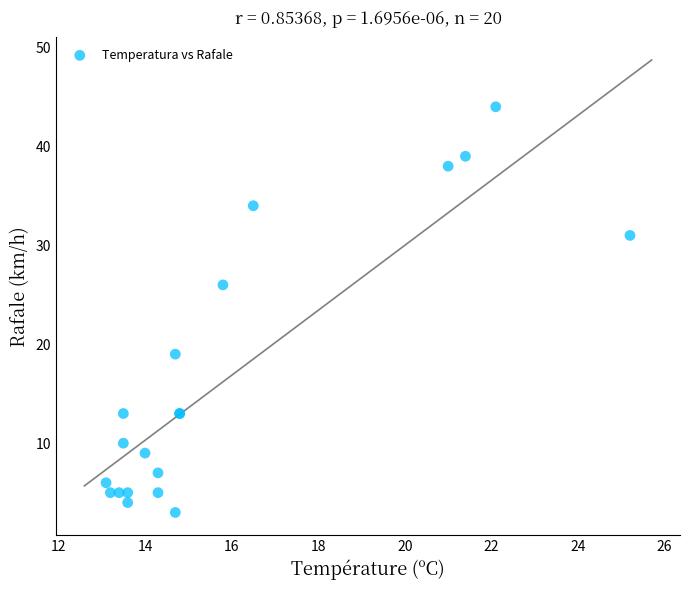

What Y value in the scatter plot is closest to 23?

26